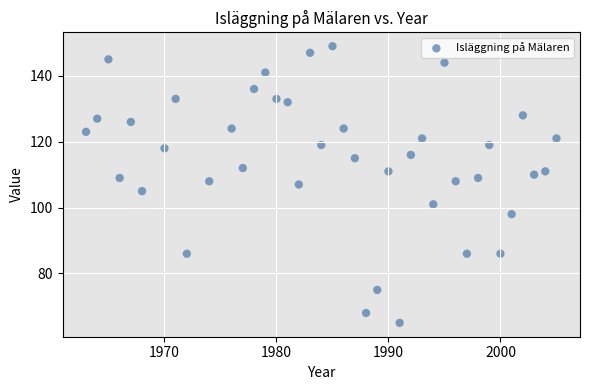

What is the range of Y values (max minus min)?

84